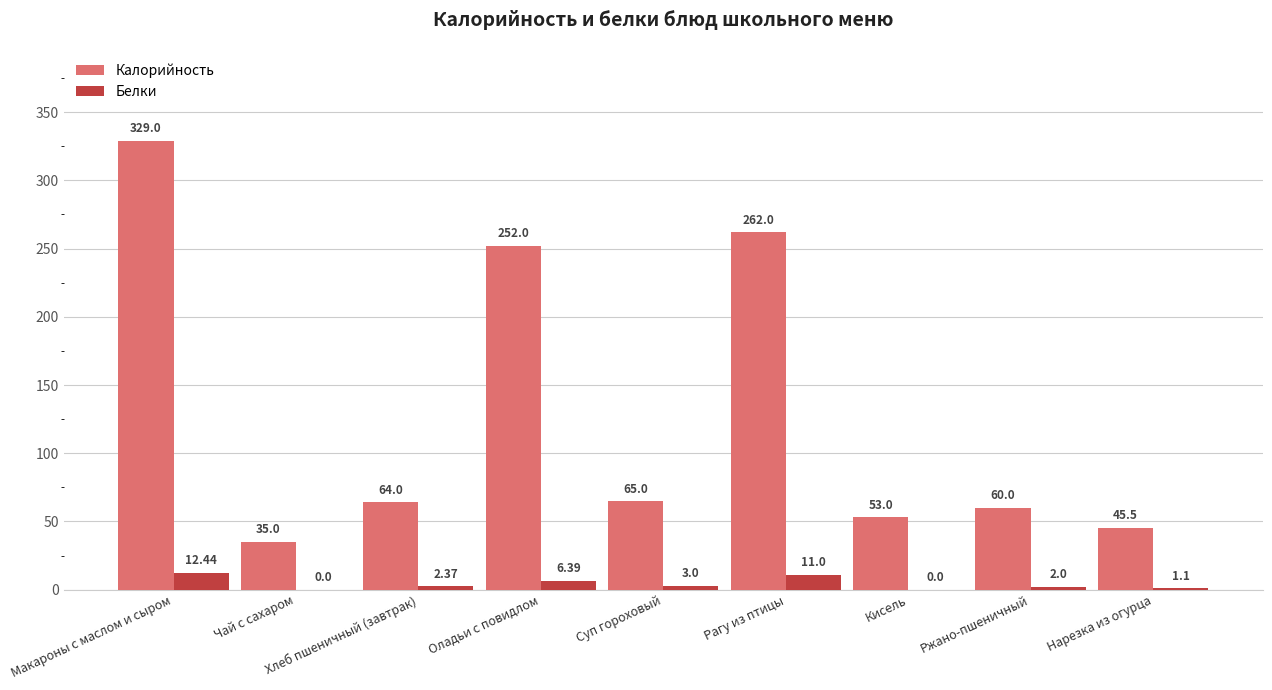

Count the number of categories in the chart.

9